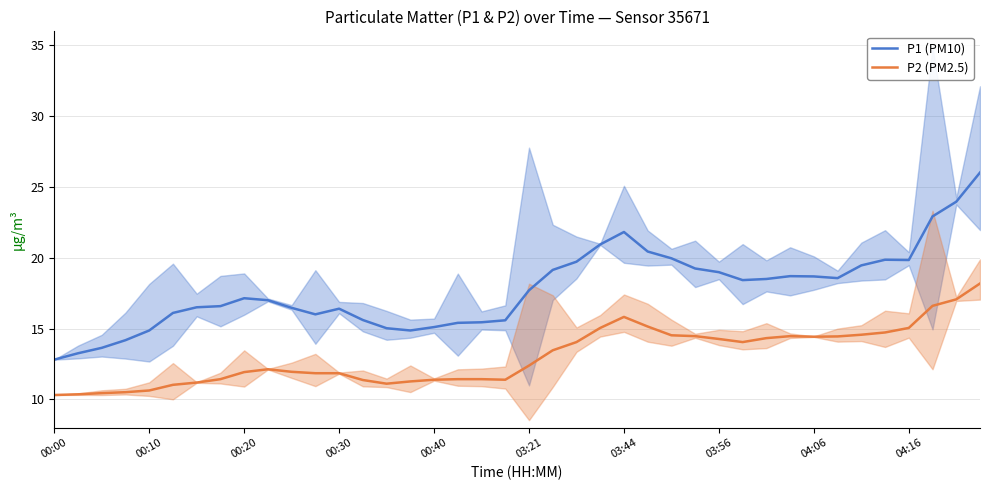

What are all the series names shown in the legend?

P1 (PM10), P2 (PM2.5)